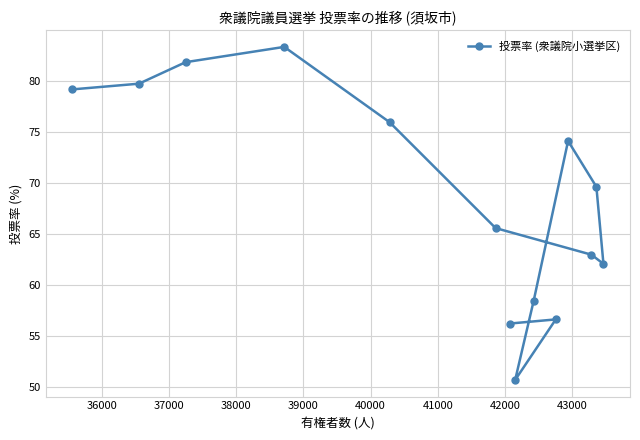

What is the value of the 11th point from the left?

74.1